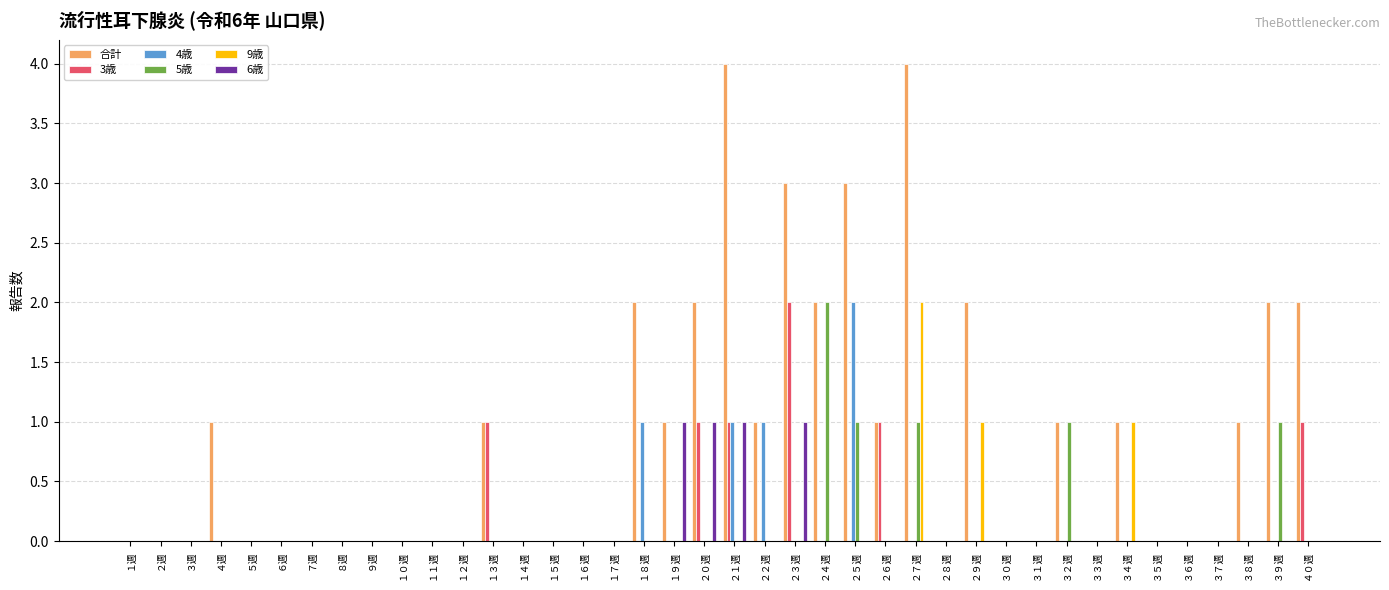

Count the 9歳 values in the range 0 to 1.

39